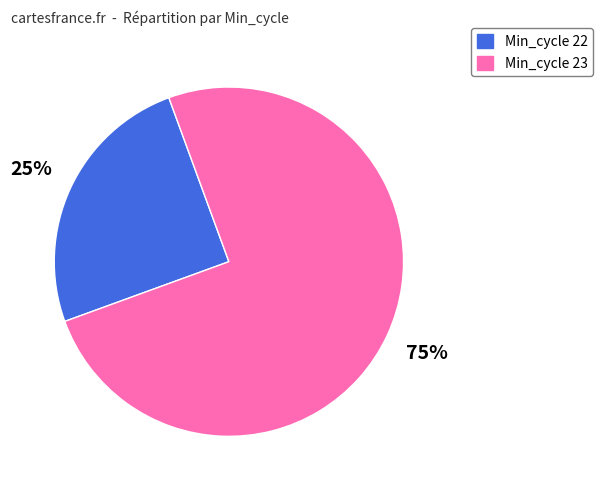

Which slice is the smallest?

Min_cycle 22